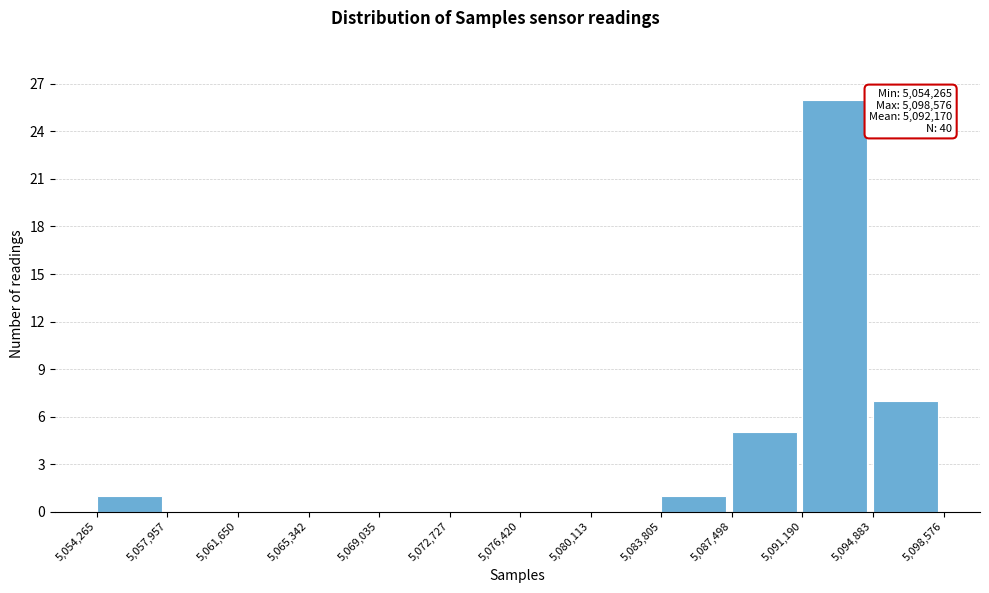

Which range on the x-axis has the tallest bar?

5,091,190 to 5,094,883